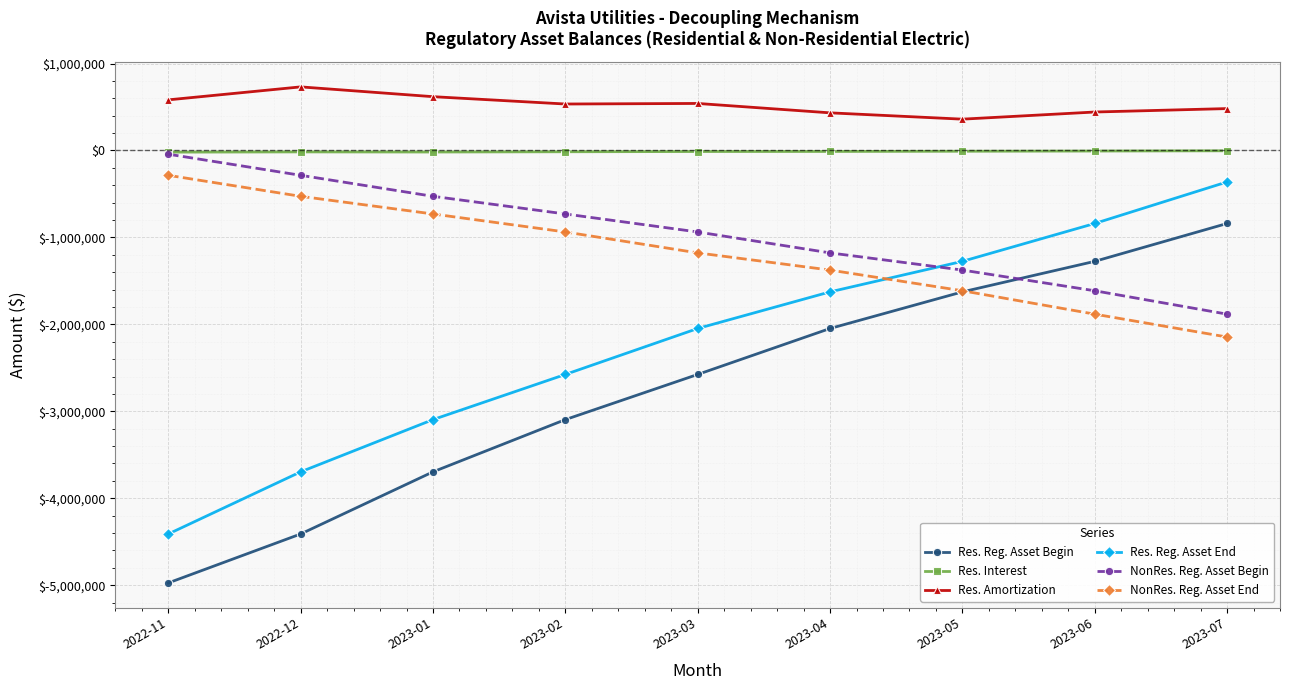

List the labels in order of Res. Reg. Asset Begin value, smallest first.

2022-11, 2022-12, 2023-01, 2023-02, 2023-03, 2023-04, 2023-05, 2023-06, 2023-07